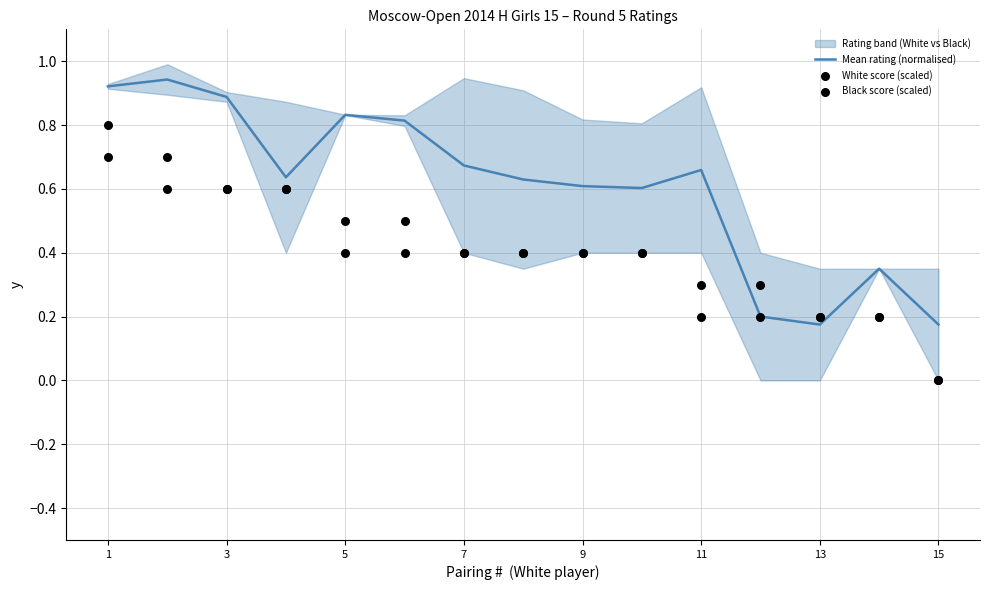

Which series has the largest total across all categories?

Mean rating (normalised)